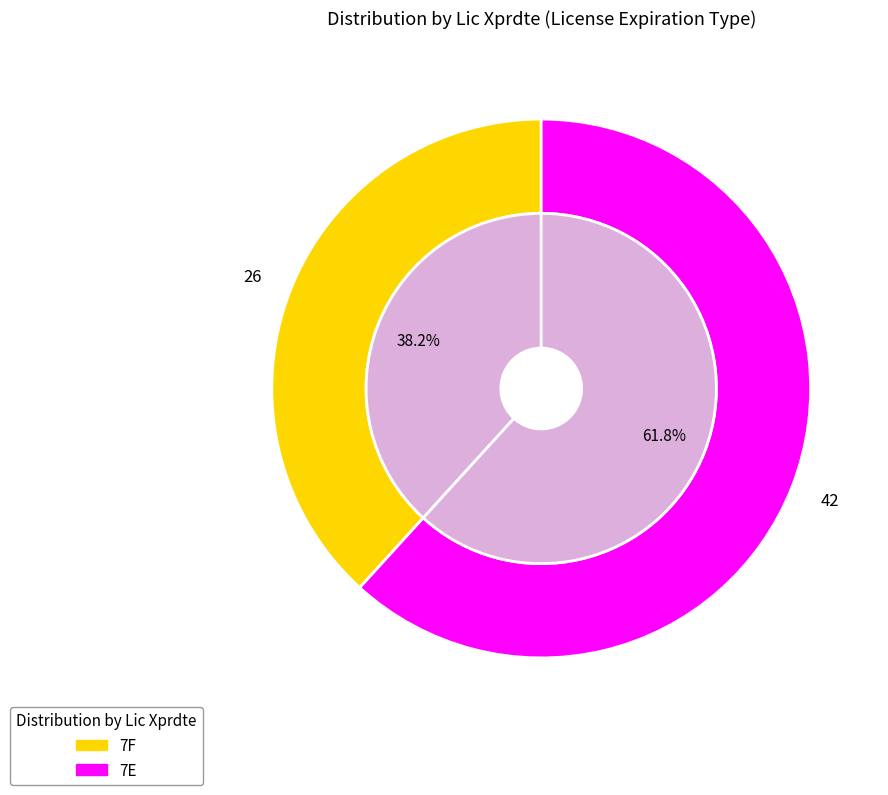

Is it true that 7E is 72% of the pie?

False